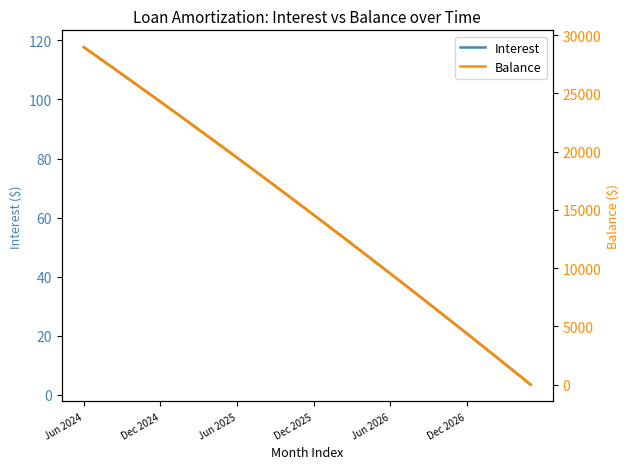

What is the maximum value for Interest?

117.7